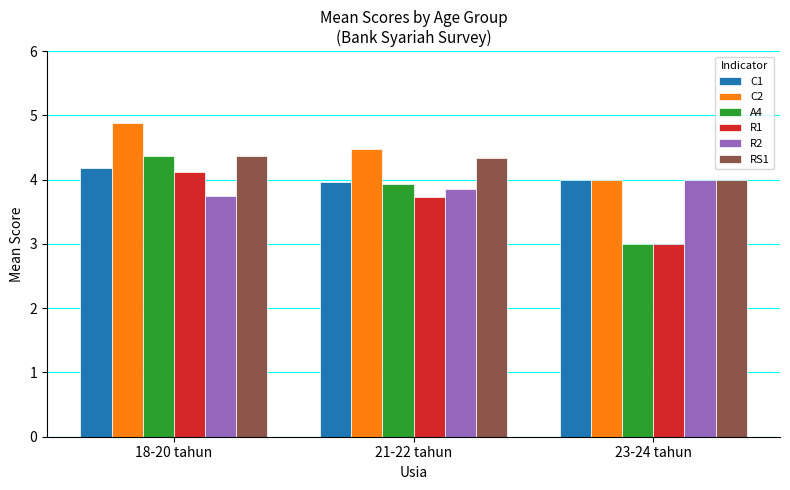

Reading right to left, what are all the values shown in this chart?

C1: 23-24 tahun=4.0	21-22 tahun=4.0	18-20 tahun=4.2
C2: 23-24 tahun=4.0	21-22 tahun=4.5	18-20 tahun=4.9
A4: 23-24 tahun=3.0	21-22 tahun=3.9	18-20 tahun=4.4
R1: 23-24 tahun=3.0	21-22 tahun=3.7	18-20 tahun=4.1
R2: 23-24 tahun=4.0	21-22 tahun=3.9	18-20 tahun=3.8
RS1: 23-24 tahun=4.0	21-22 tahun=4.3	18-20 tahun=4.4